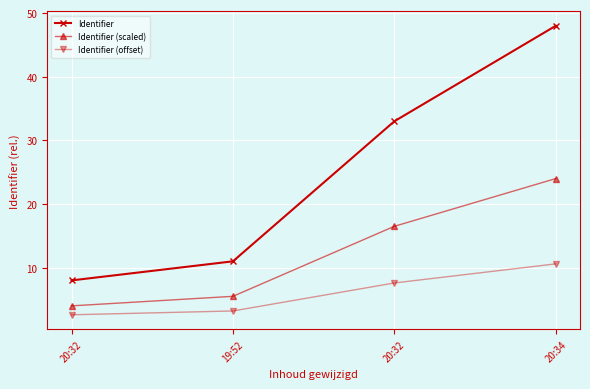

What are all the series names shown in the legend?

Identifier, Identifier (scaled), Identifier (offset)